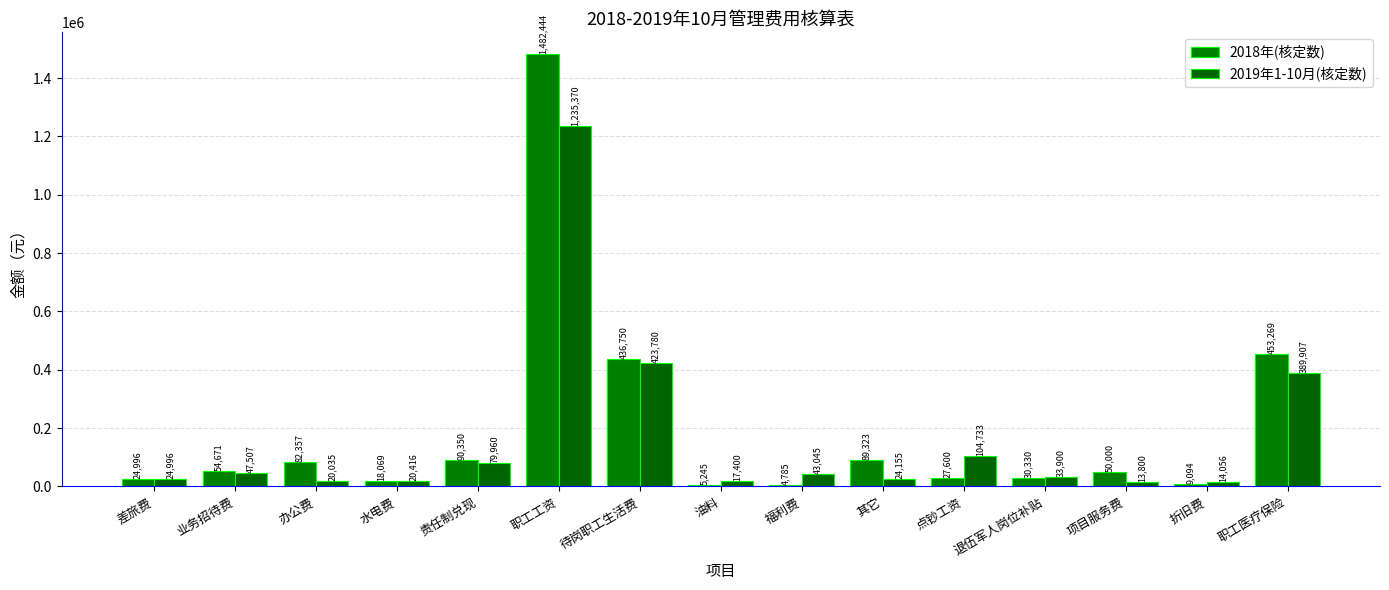

How many bars are there in total?

30